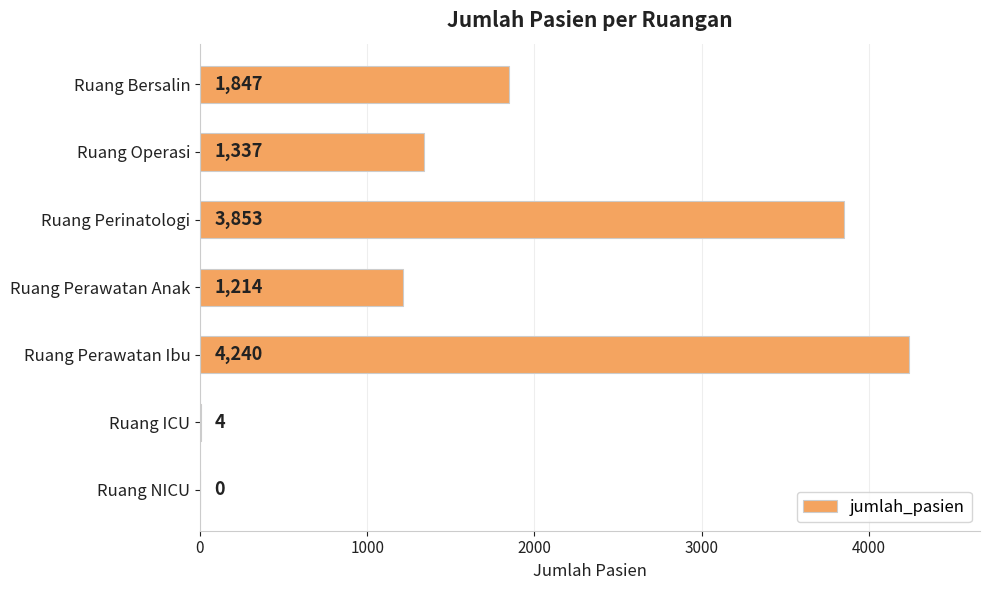

Count the number of categories in the chart.

7